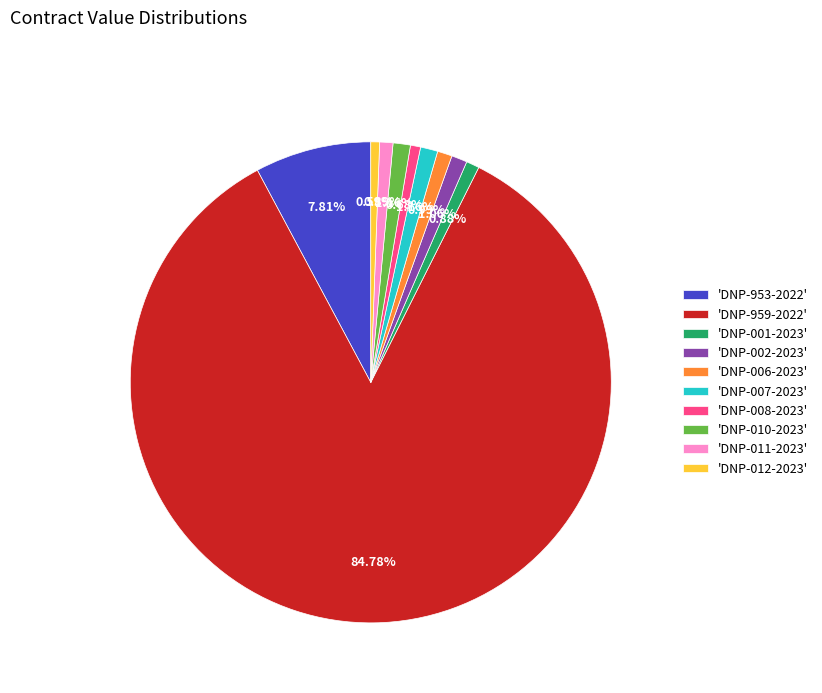

How many slices are in this pie chart?

10